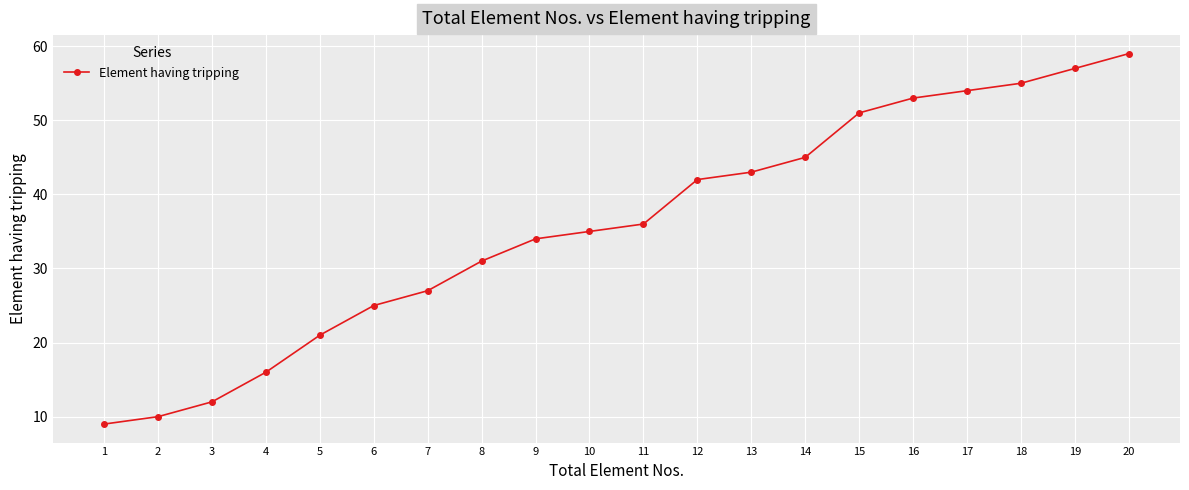

What is the ratio of the value at 18 to the value at 16?

1.0